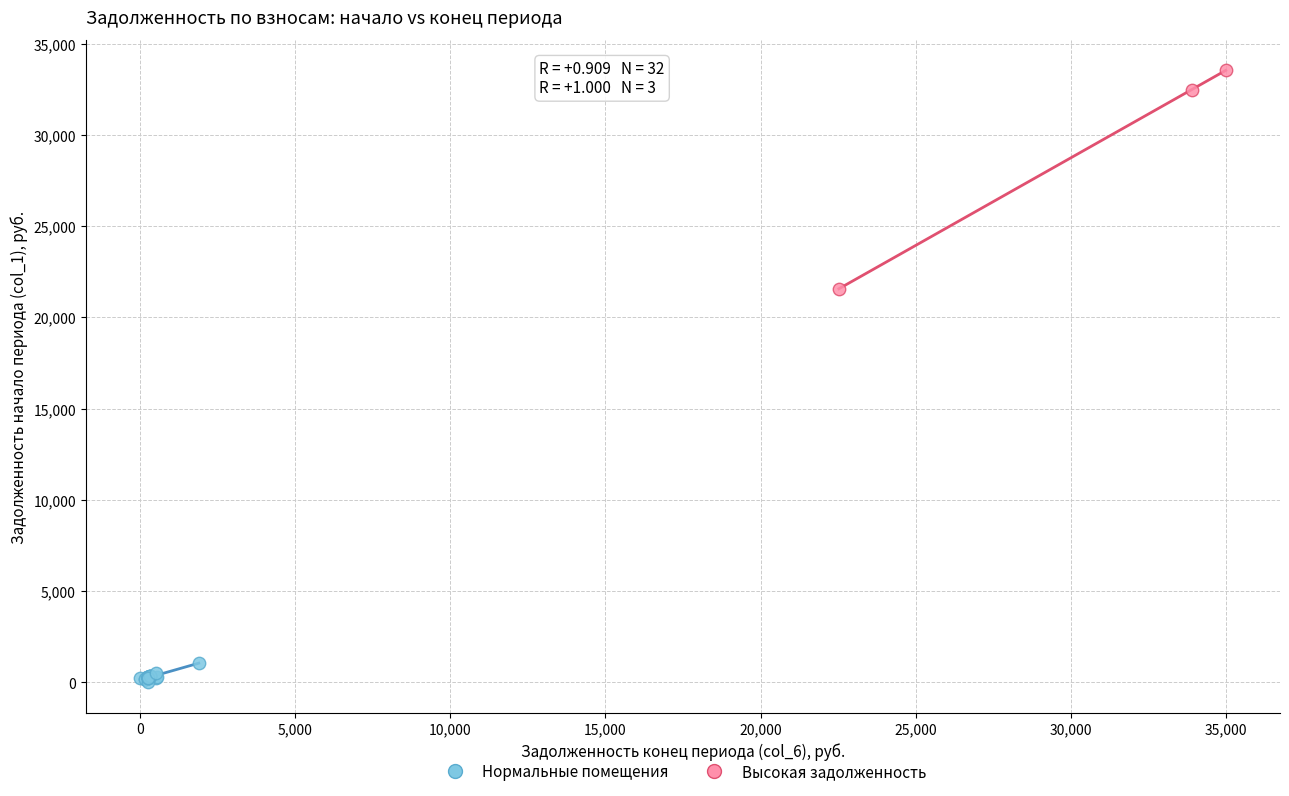

Which series has the largest Y range (max minus min)?

Высокая задолженность